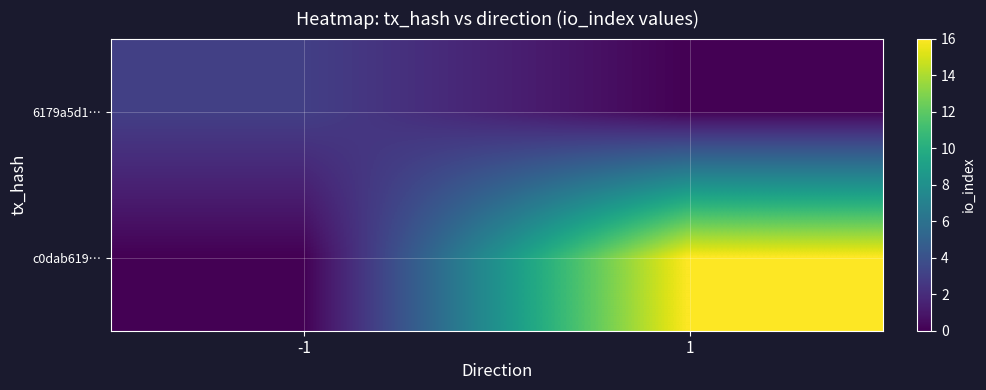

Which series has the largest range (max minus min)?

c0dab619…